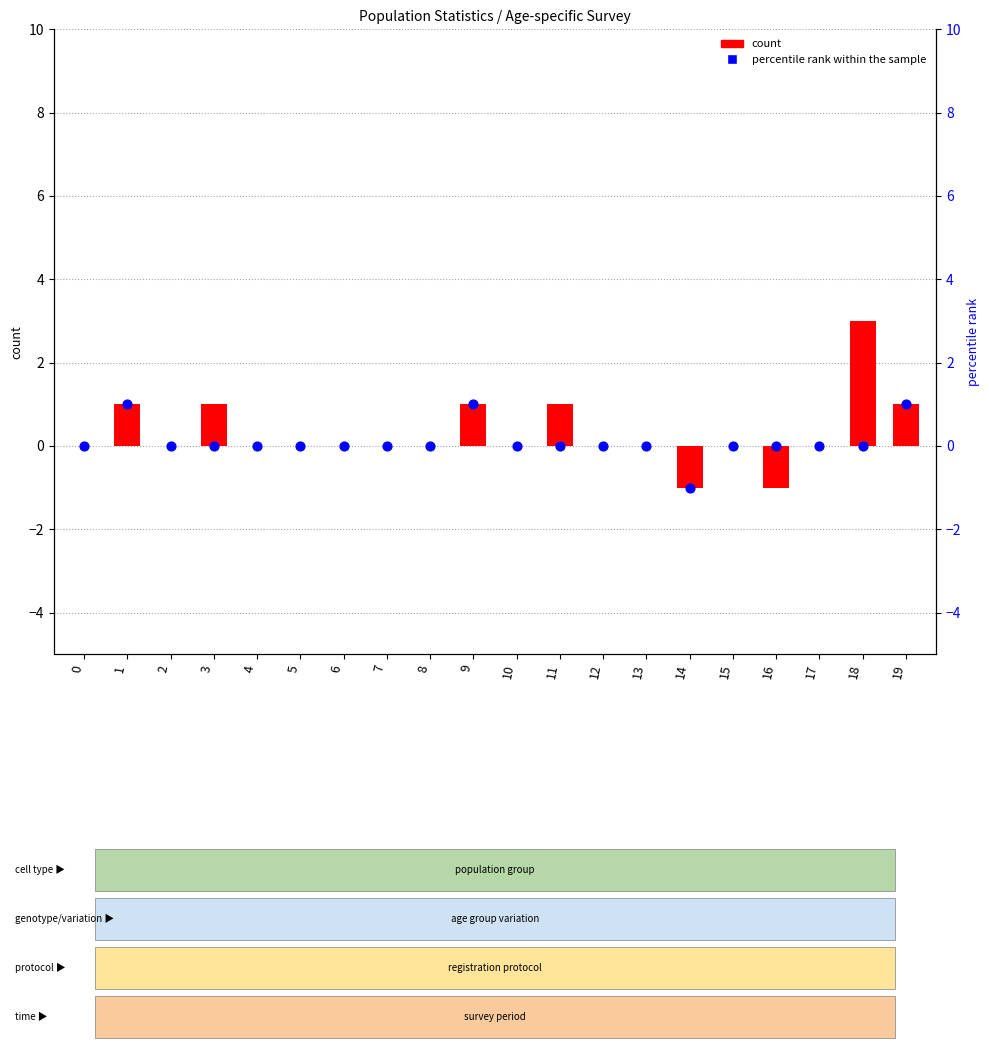

What are all the series names shown in the legend?

count, percentile rank within the sample